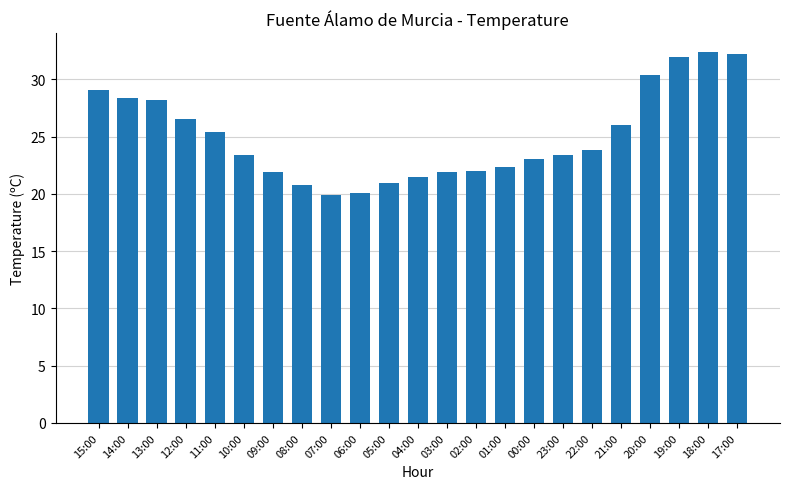

What is the value of the 15th bar from the left?

22.3